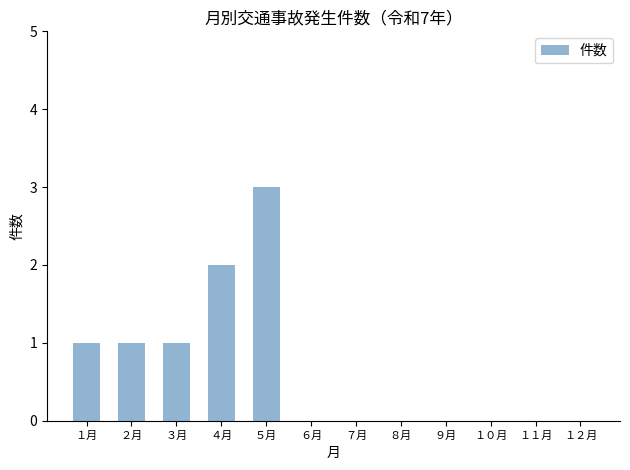

What is the sum of all values?

8